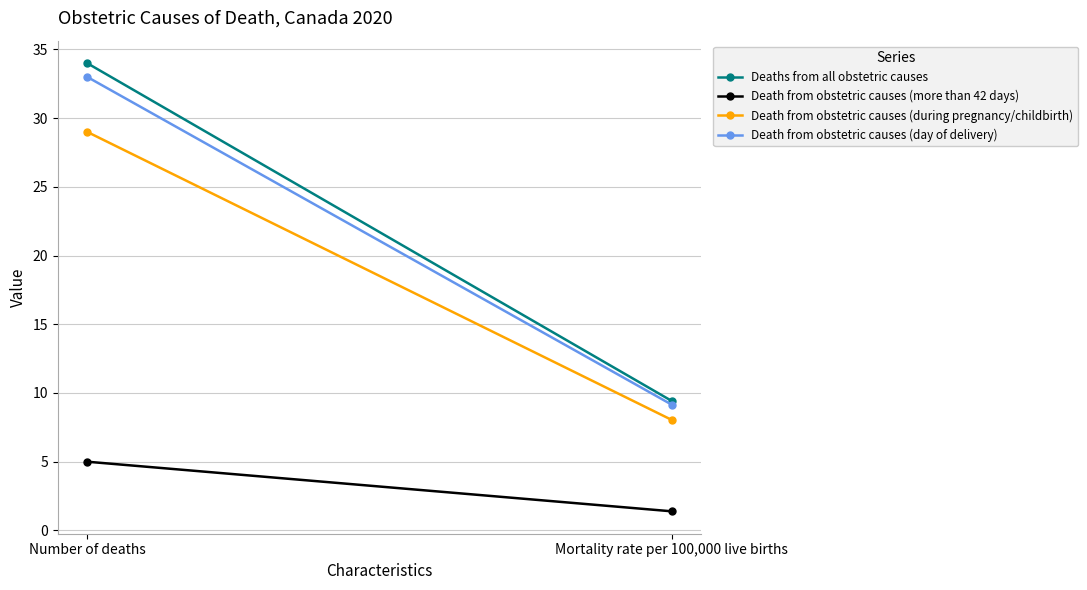

What is the difference between the Death from obstetric causes (more than 42 days) values at Mortality rate per 100,000 live births and Number of deaths?

3.6